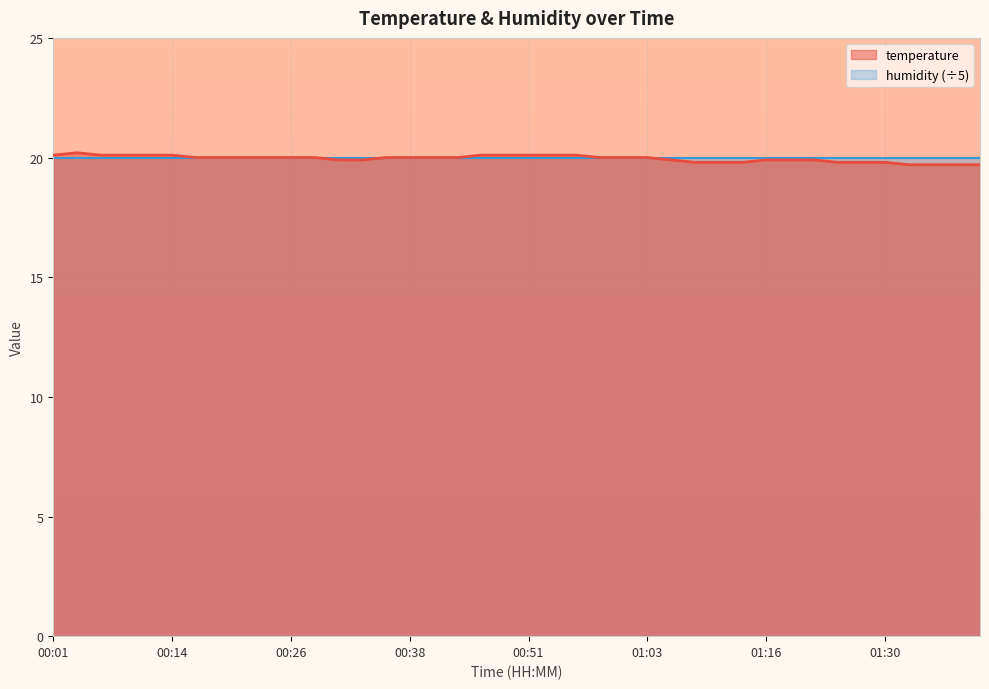

What is the greatest value displayed?

20.2